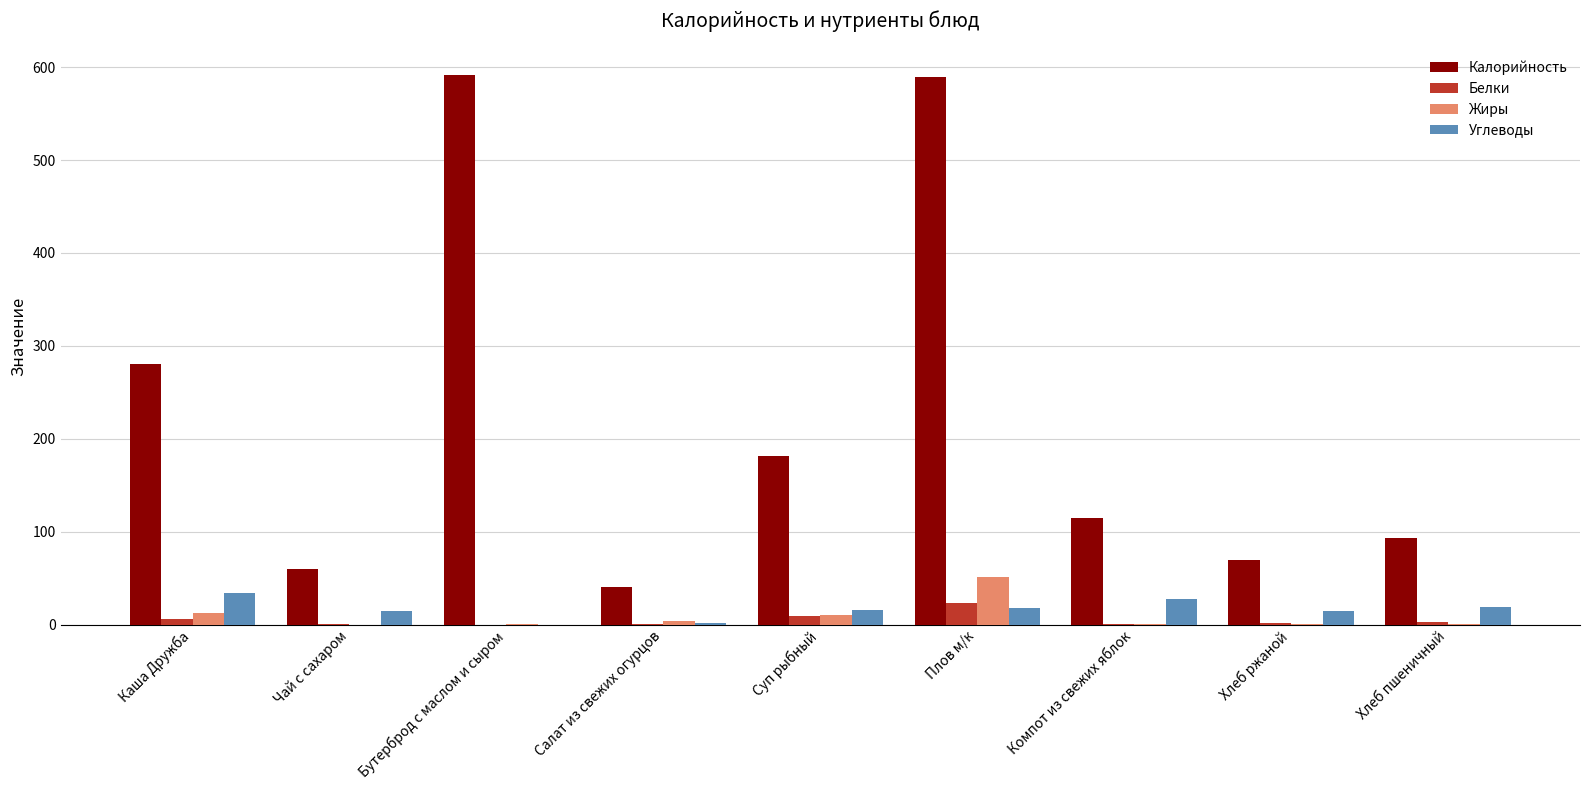

At which category is the sum across all series the highest?

Плов м/к